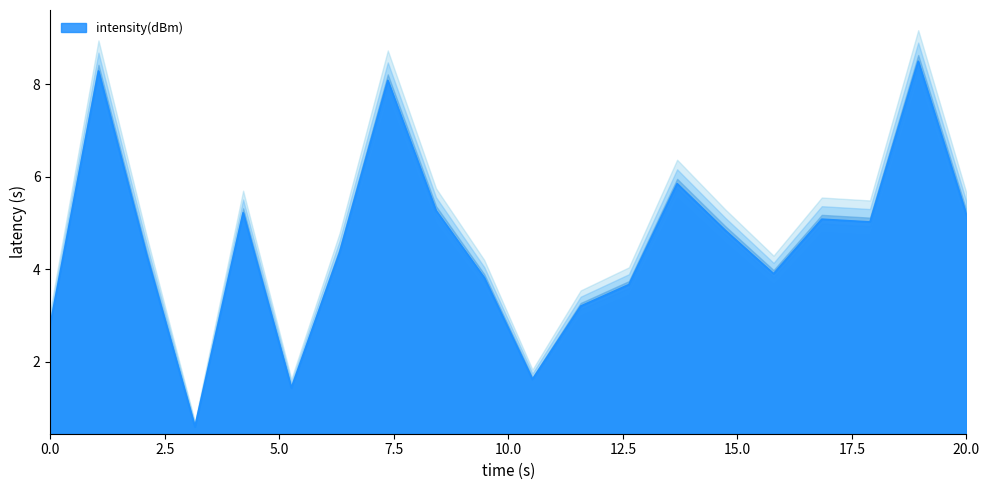

True or false: the data shows 13.3 at 14.

False